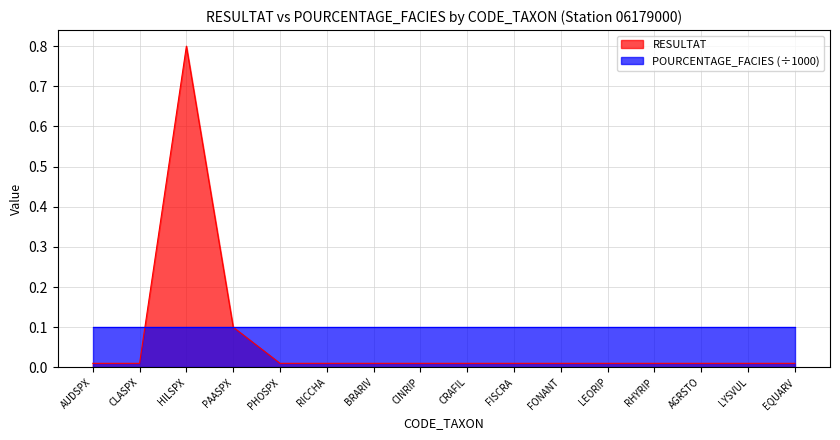

What is the difference between the second highest and minimum values?

0.1